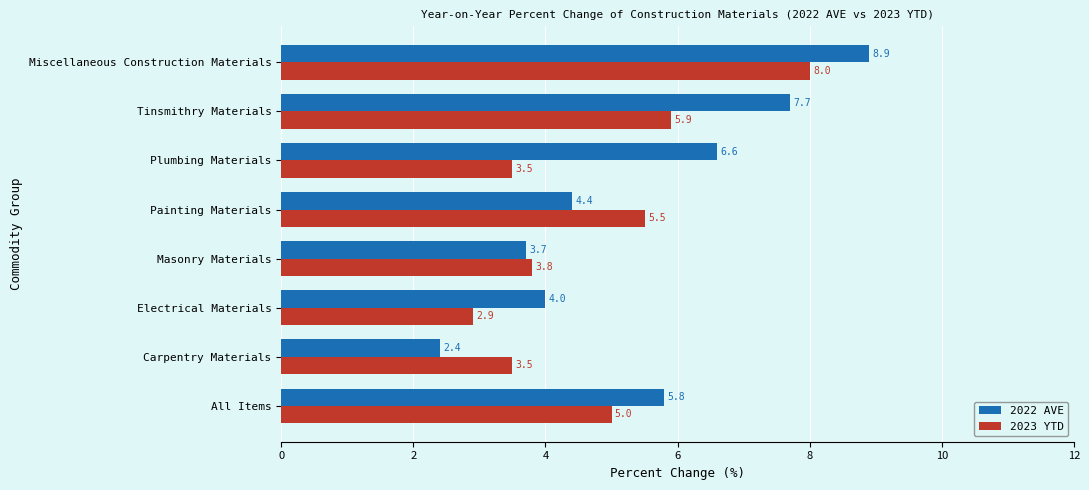

How many series are shown in this chart?

2